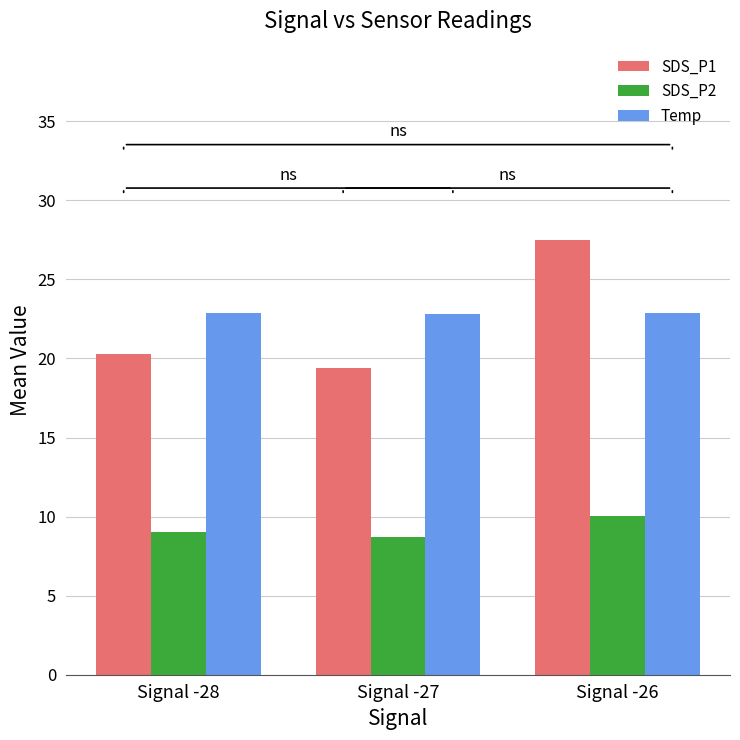

The SDS_P1 series shows 12.8 at Signal -26. True or false?

False